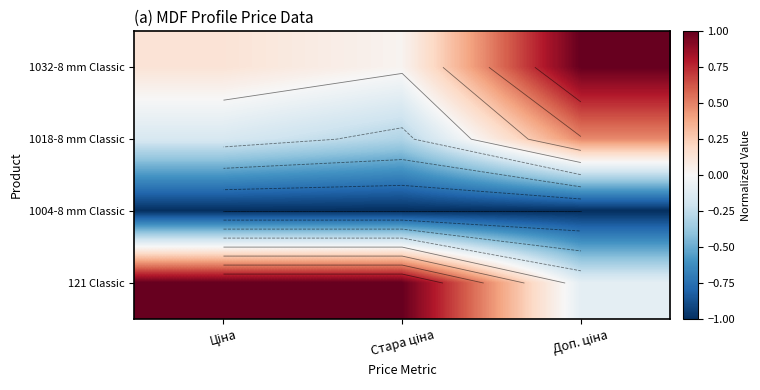

Rank the series by their maximum value, from lowest to highest.

1004-8 mm Classic, 1018-8 mm Classic, 1032-8 mm Classic, 121 Classic